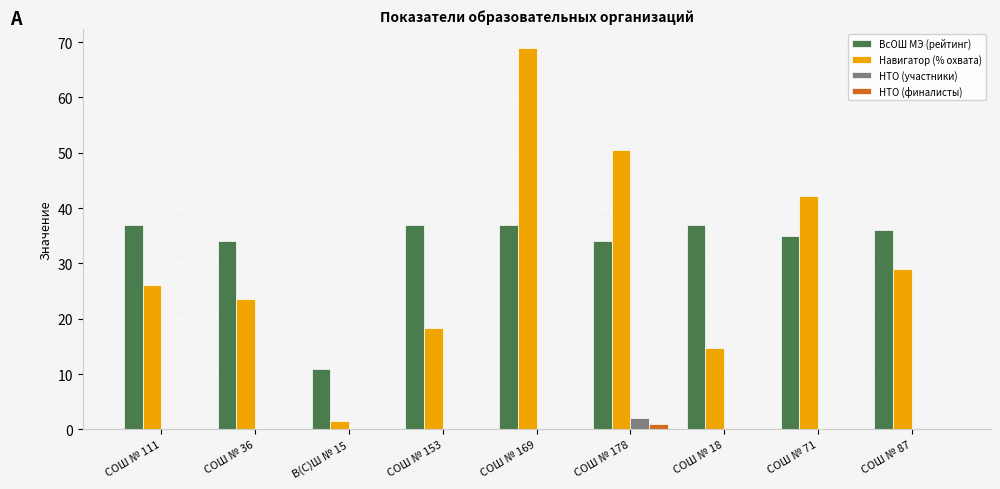

Is it true that ВсОШ МЭ (рейтинг) equals 37.0 at СОШ № 18?

True